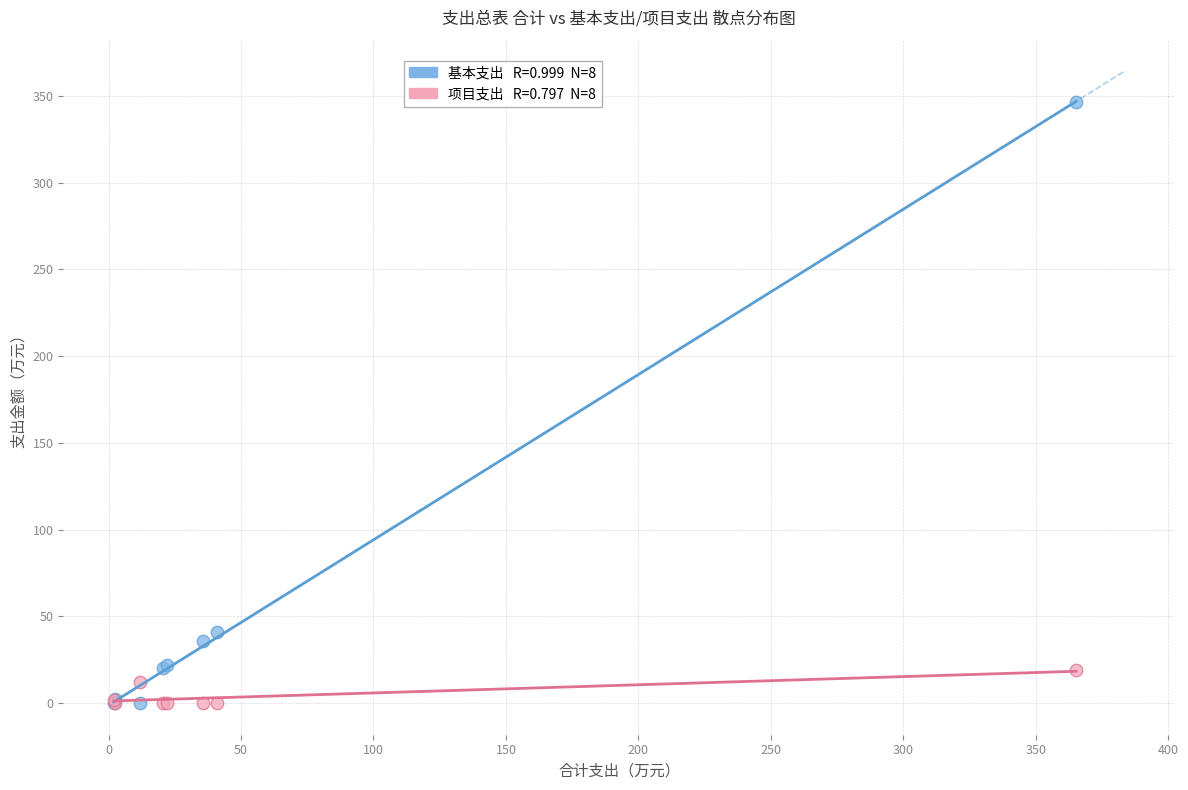

Across all series, what Y value is closest to 173?

40.9